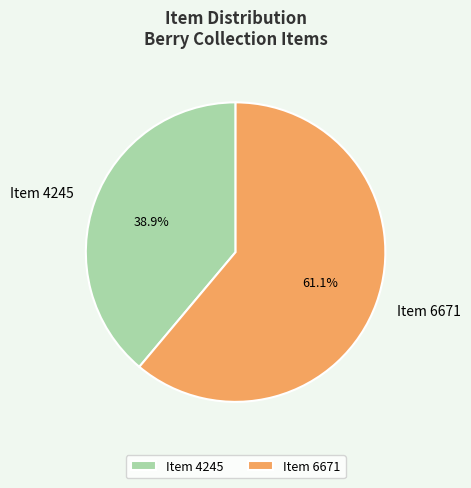

Do Item 6671 and Item 4245 together represent more than half of the pie?

Yes